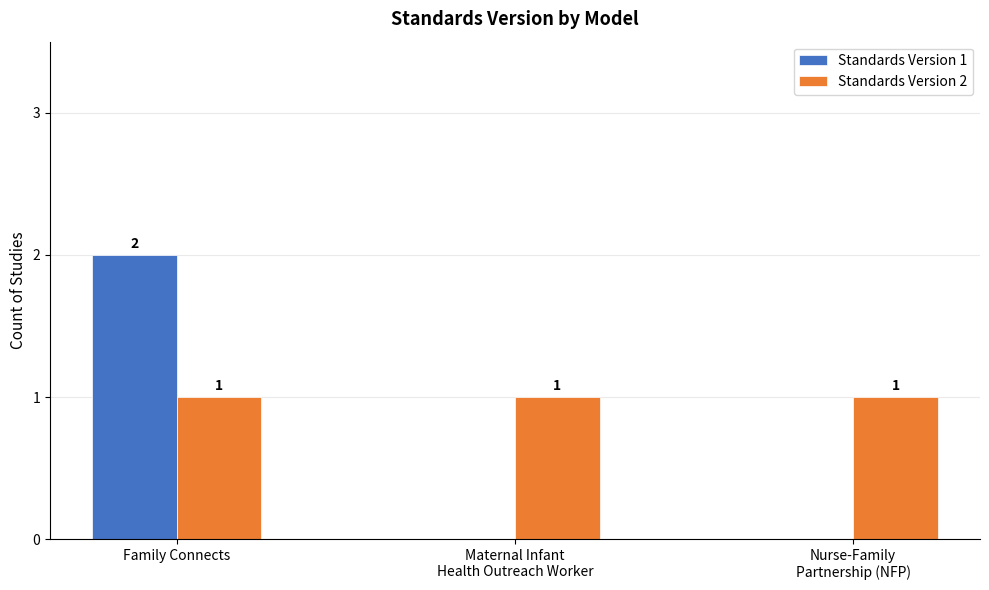

Count the Standards Version 1 values in the range 0 to 2.

3